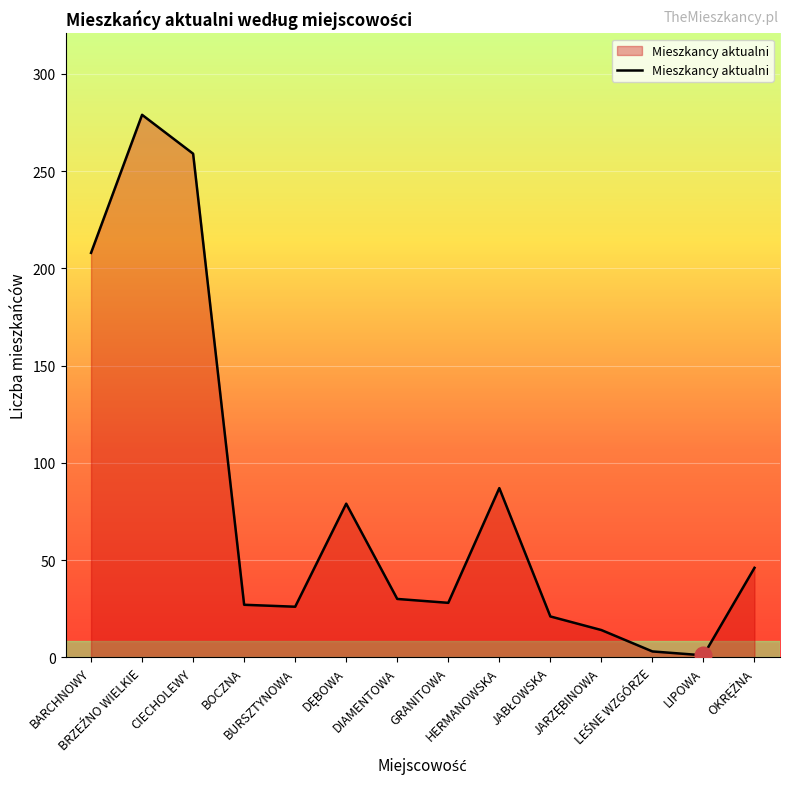

What is the maximum value shown in the chart?

279